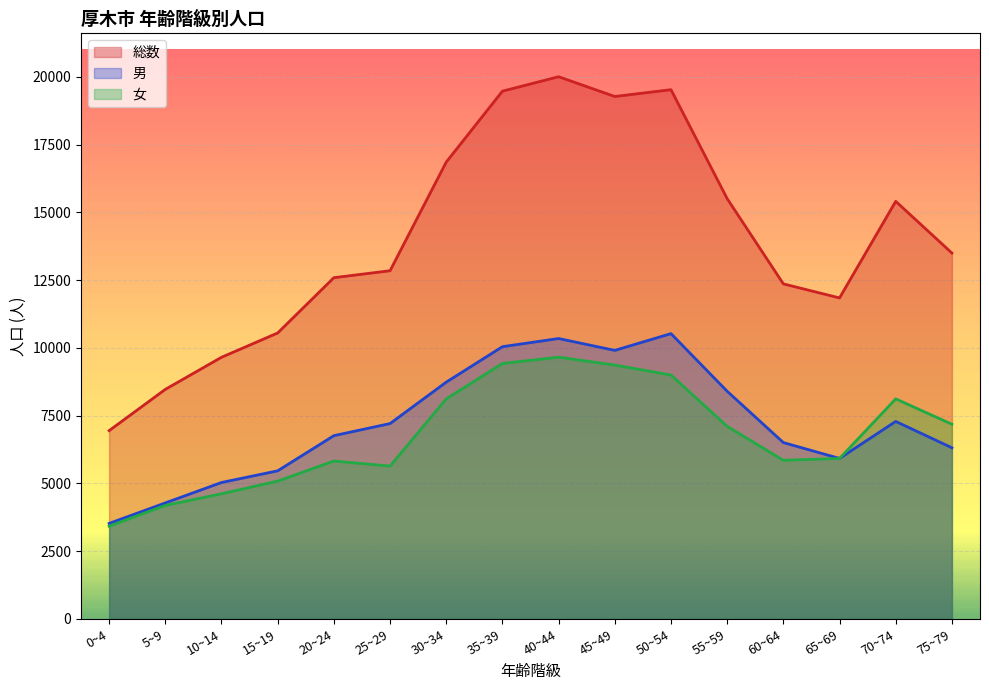

Rank the series by their maximum value, from lowest to highest.

女, 男, 総数